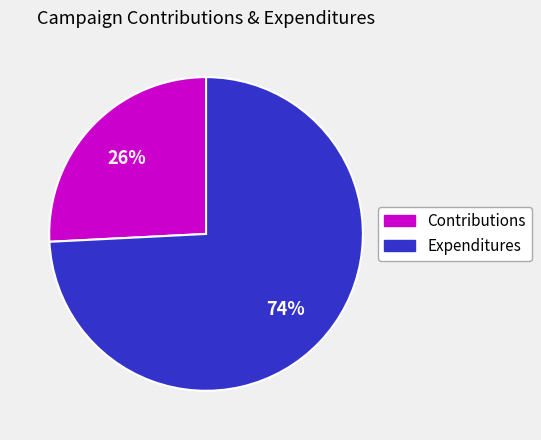

Is there a majority slice in this chart?

Yes